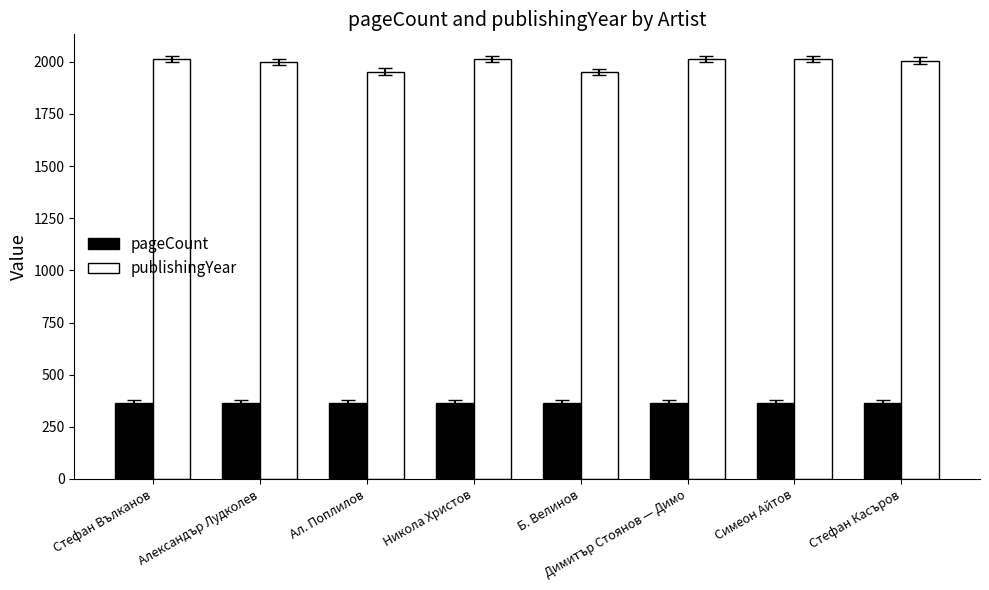

Which series has the widest spread of values?

publishingYear